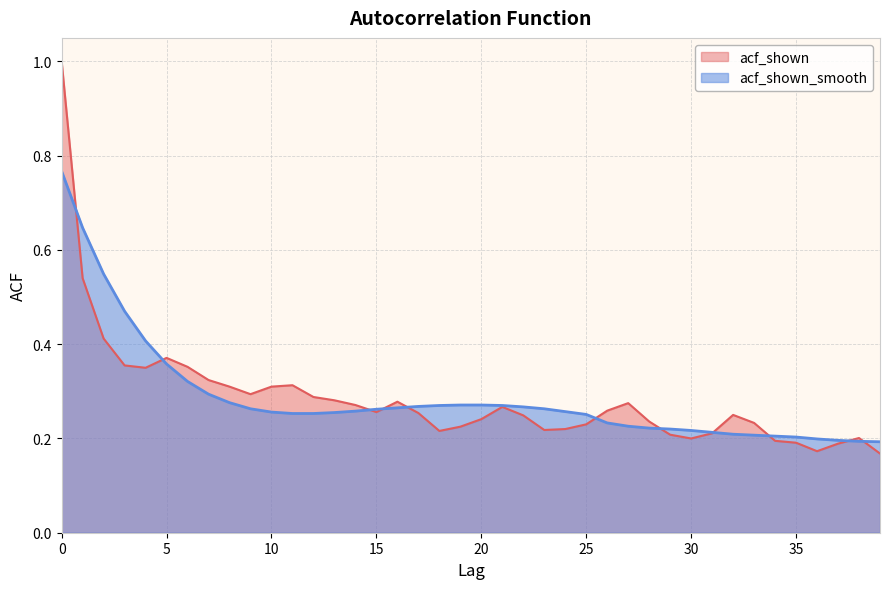

Does the chart have visible grid lines?

Yes